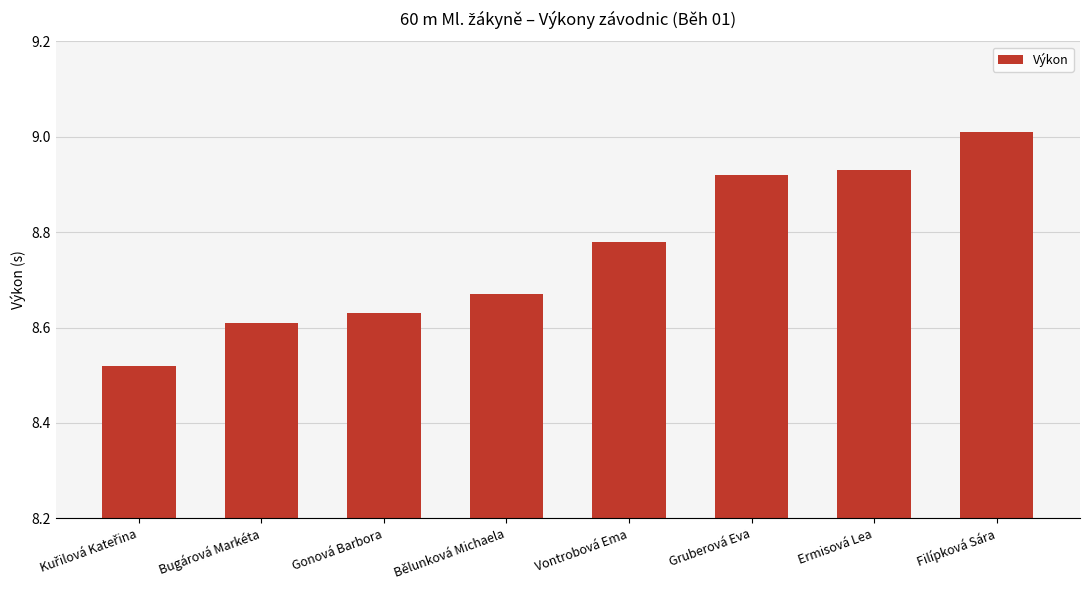

Which label corresponds to the largest value in the chart?

Filípková Sára